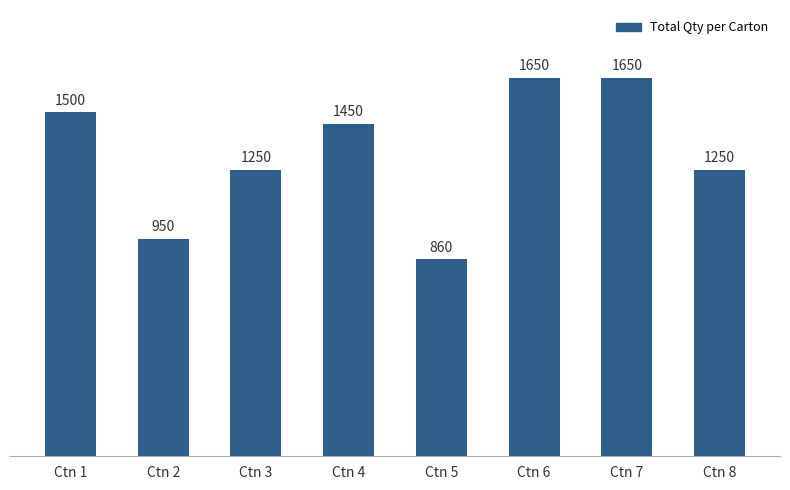

What is the ratio of the value at Ctn 2 to the value at Ctn 6?

0.6